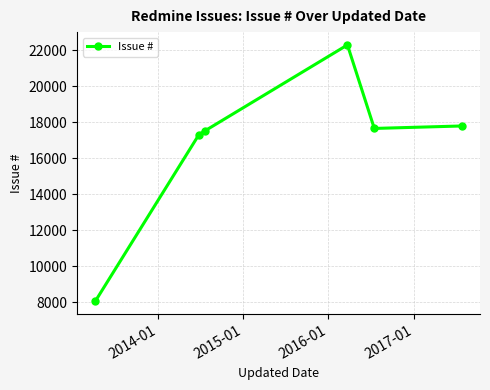

What is the minimum value shown in the chart?

8055